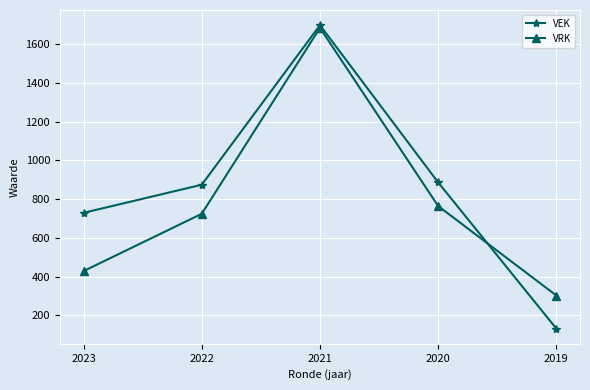

Read the VRK value at 2023, to the nearest 10.

430